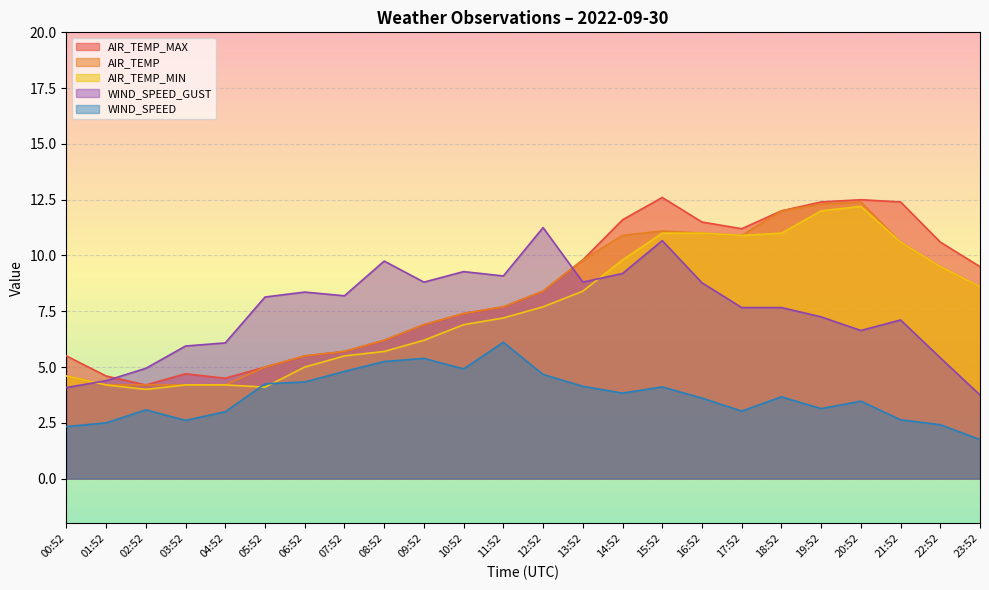

Which has a higher value, 15:52 or 21:52?

15:52